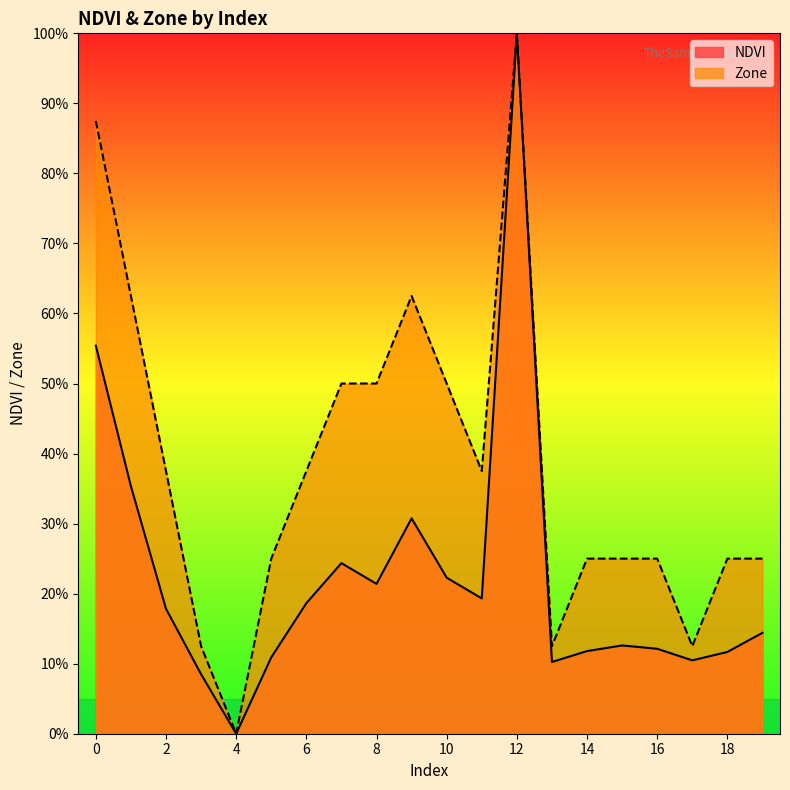

At how many categories does at least one series exceed 0?

19